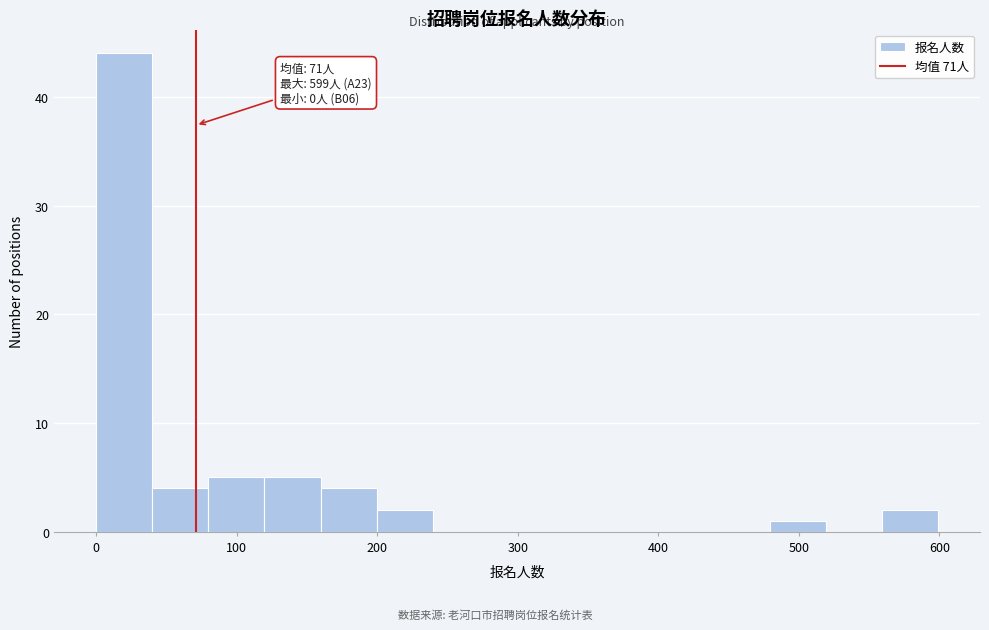

Around what value on the x-axis is the tallest bar? Give the approximate position of its centre, as read against the axis.

20